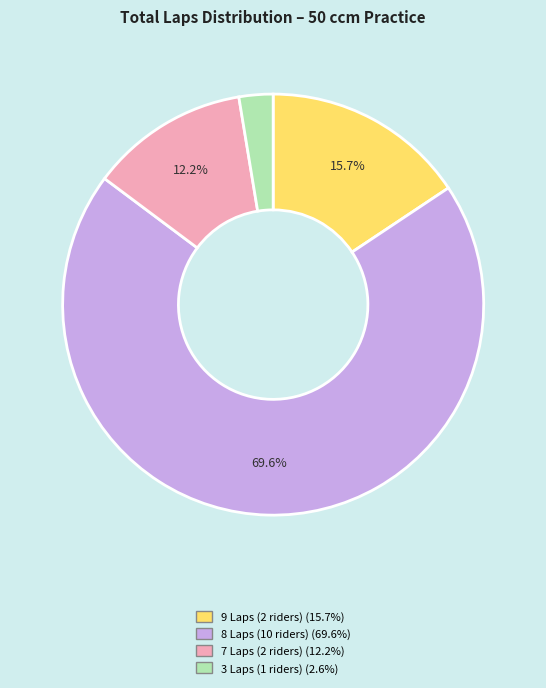

Is there any slice that represents more than half of the pie?

Yes